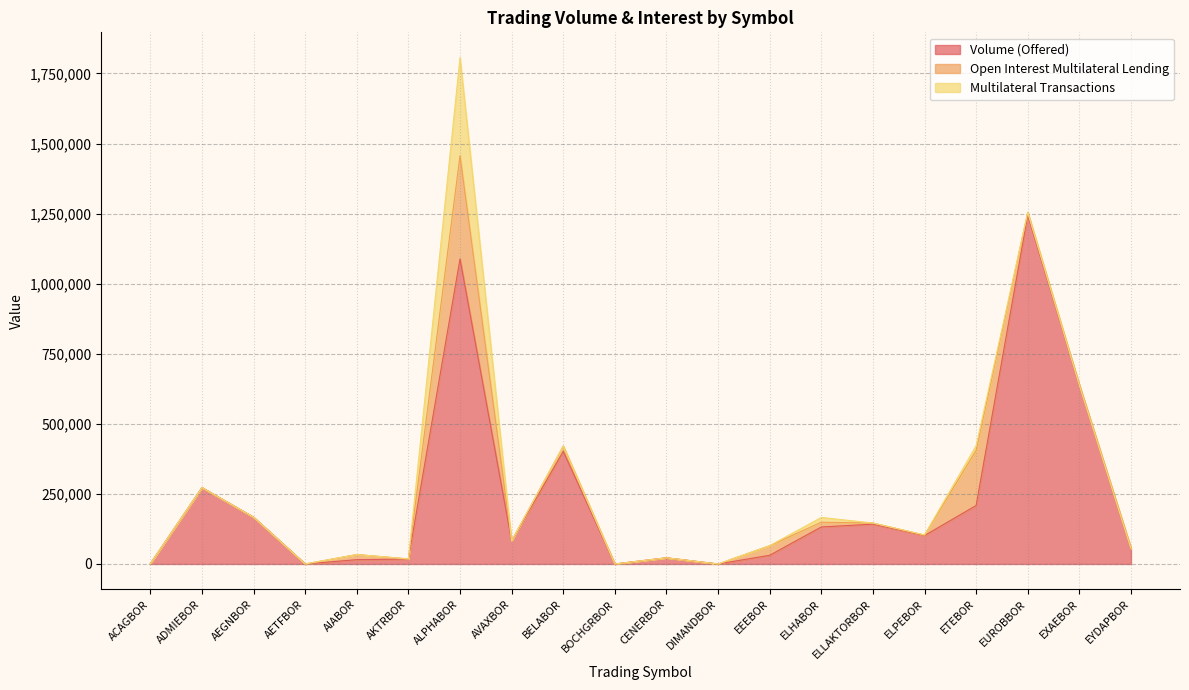

How many lines are shown in the chart?

3